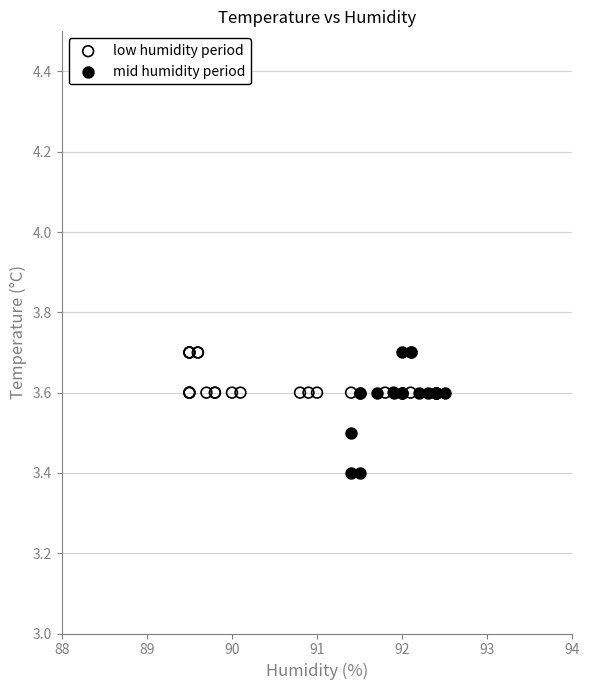

What are all the series names shown in the legend?

low humidity period, mid humidity period